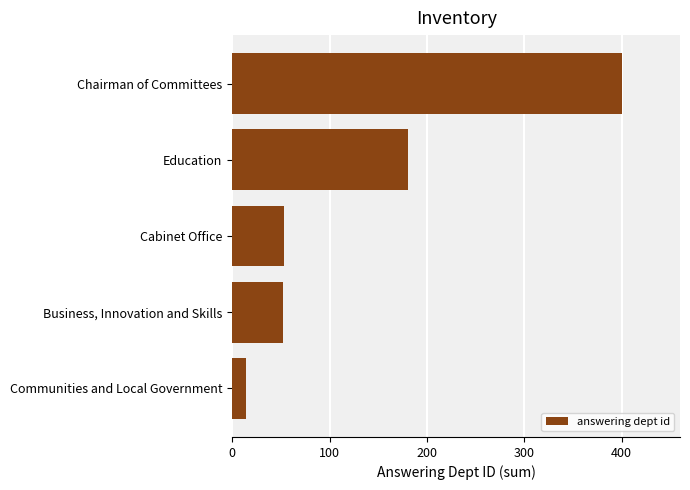

At which label is the value closest to 207?

Education